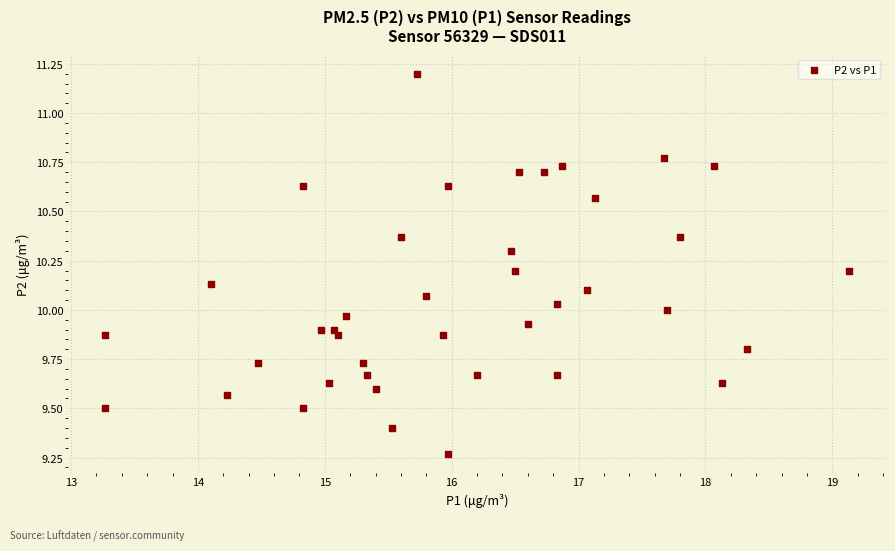

What is the range of Y values (max minus min)?

1.9